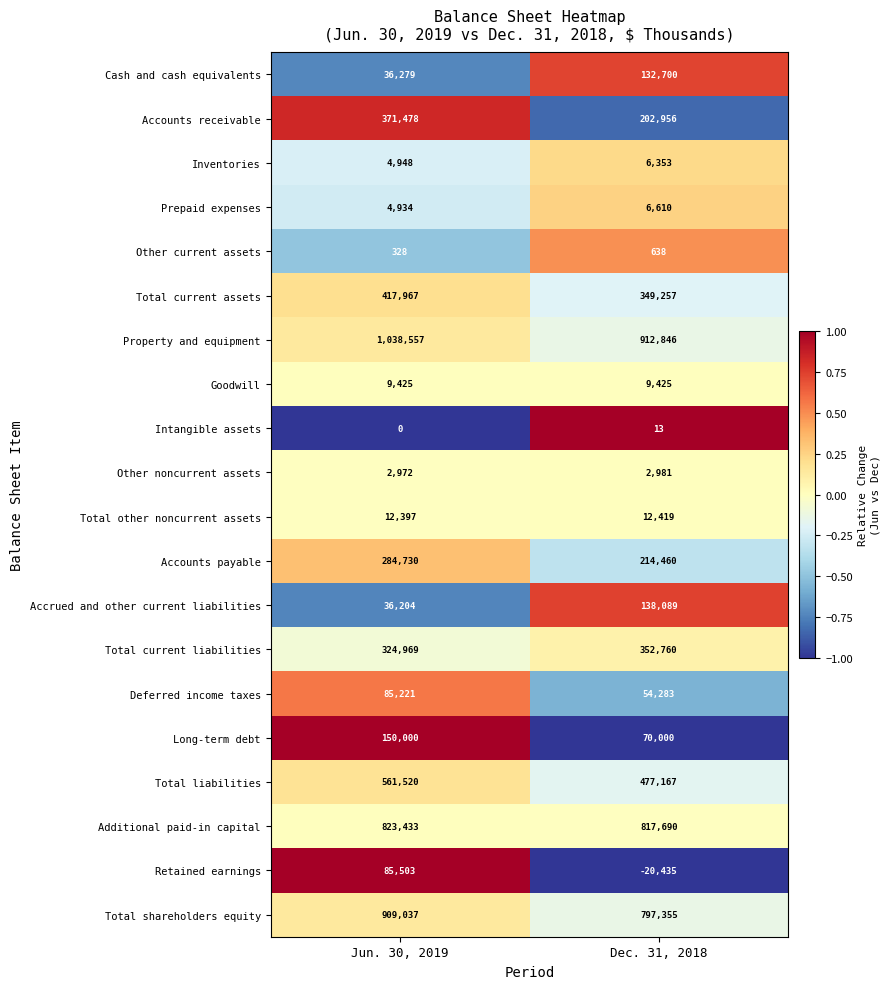

What is the maximum value shown in the chart?

1038557